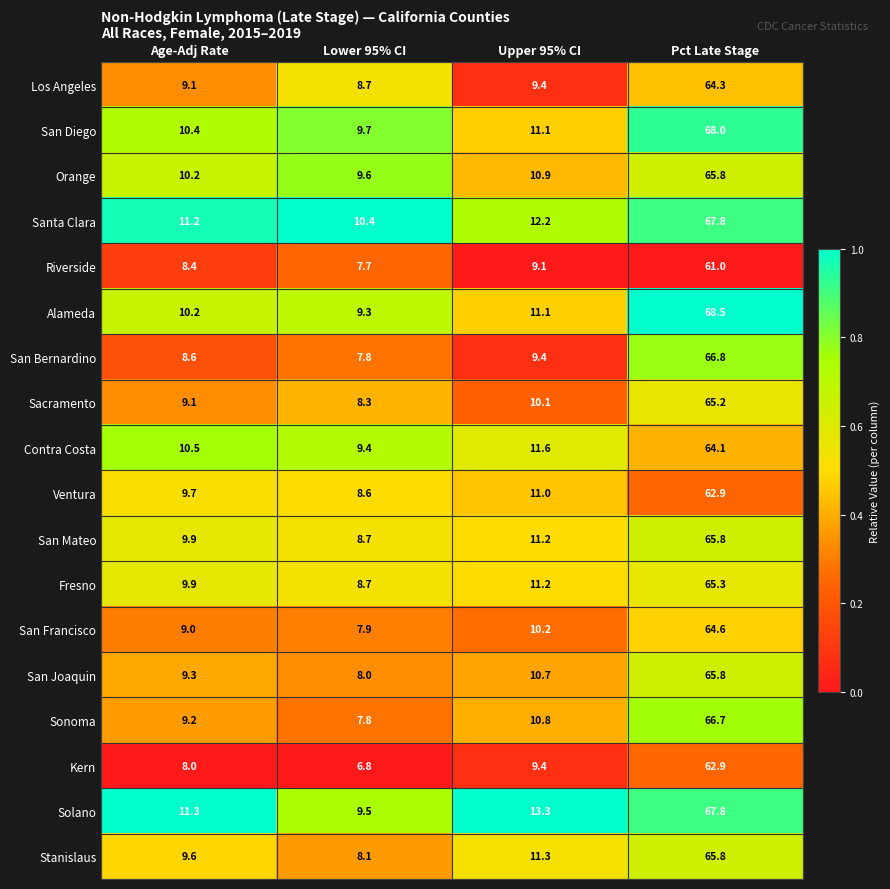

Rank the categories by San Joaquin value from lowest to highest.

Lower 95% CI, Age-Adj Rate, Upper 95% CI, Pct Late Stage